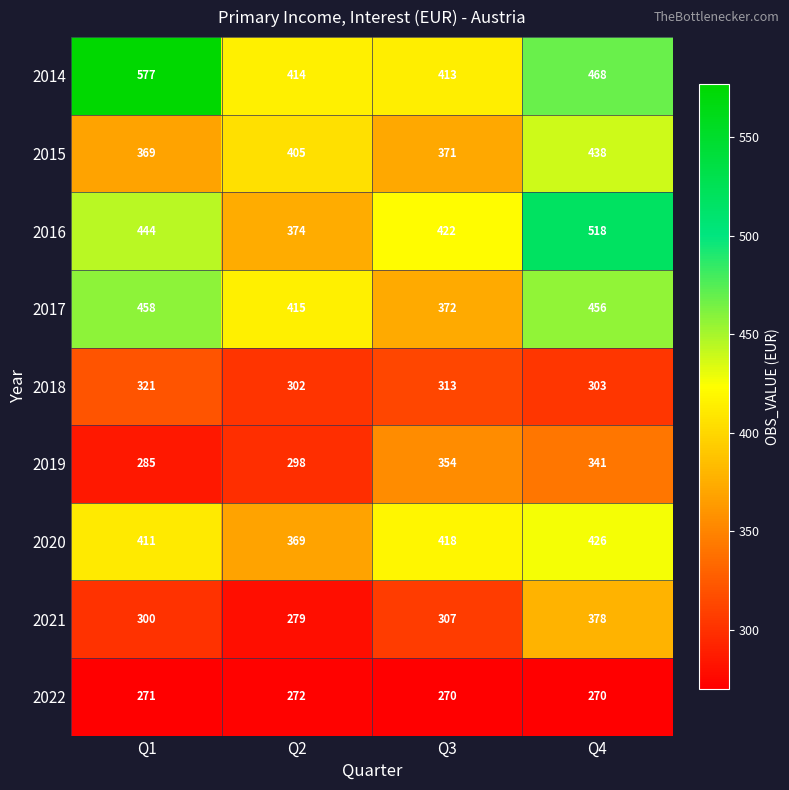

How many 2016 values are between 422 and 518?

3